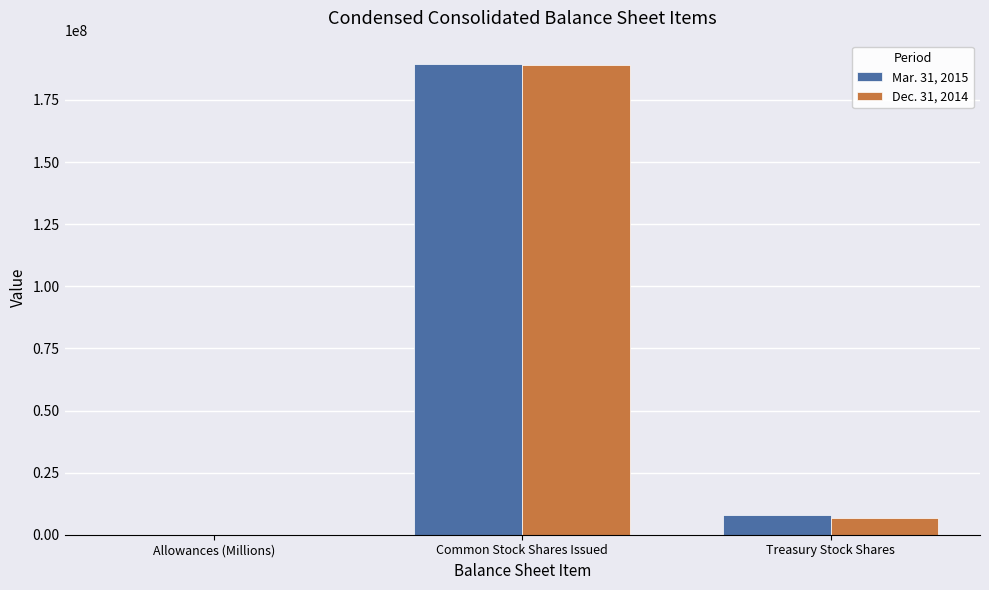

At which label is Mar. 31, 2015 closest to 94700014?

Treasury Stock Shares